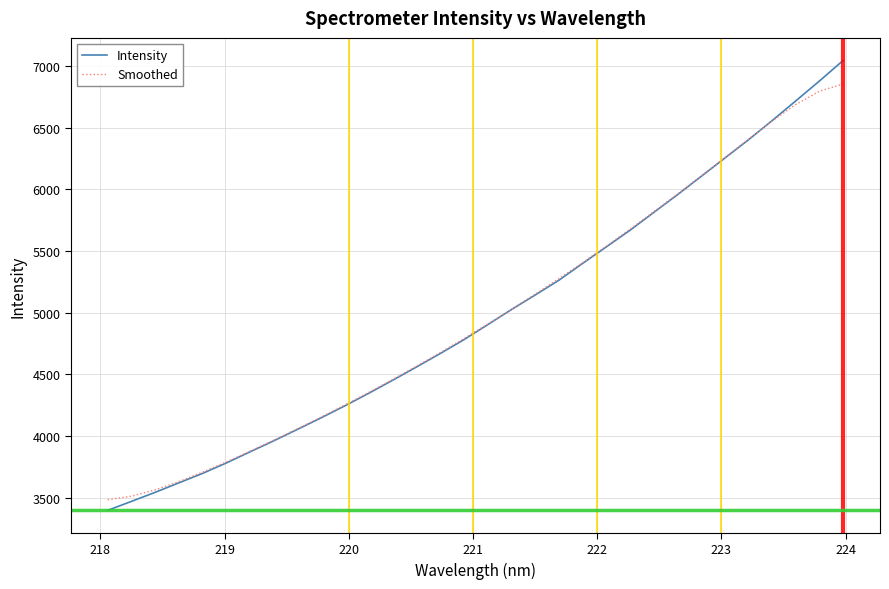

What is the difference between the maximum and minimum values in the Intensity series?

3650.0